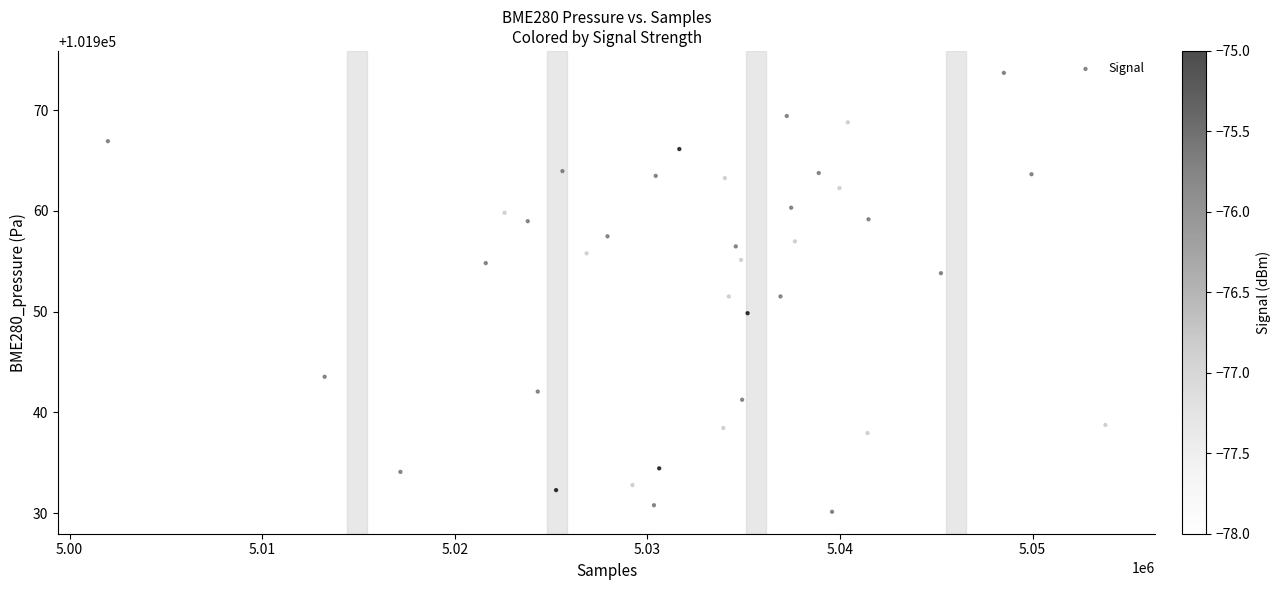

What is the range of Y values (max minus min)?

43.6